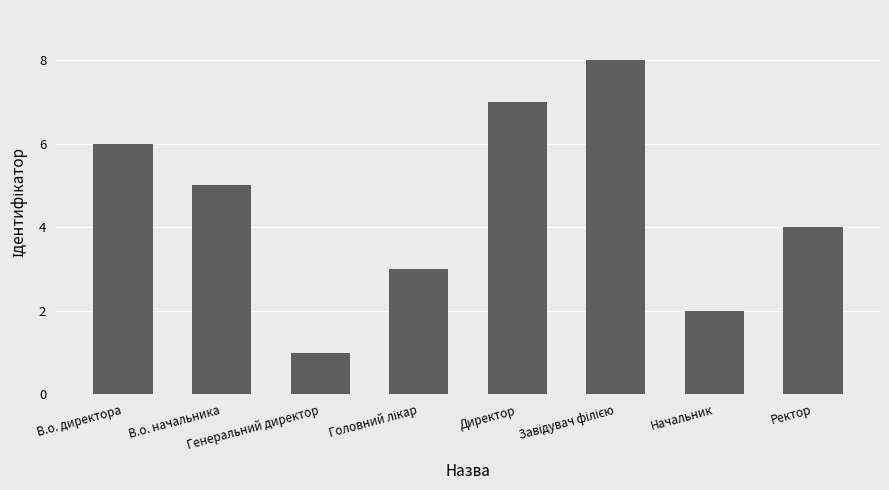

How many categories are shown in the chart?

8